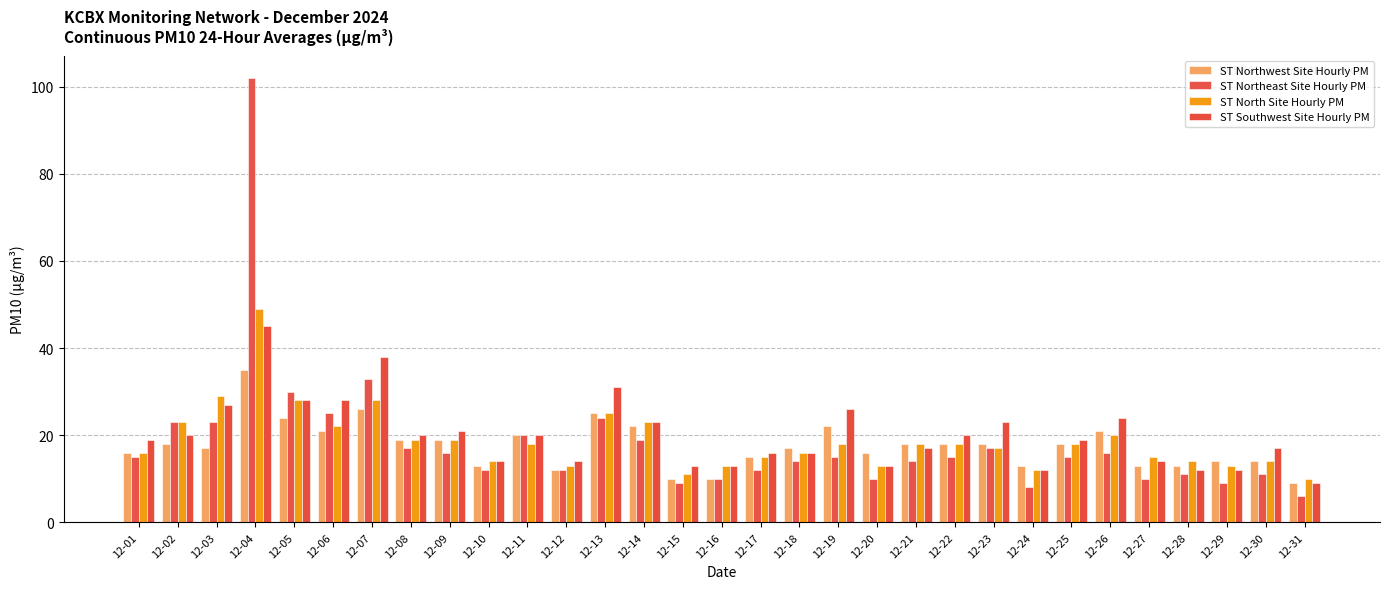

Reading left to right, what are all the values shown in this chart?

ST Northwest Site Hourly PM: 12-01=16	12-02=18	12-03=17	12-04=35	12-05=24	12-06=21	12-07=26	12-08=19	12-09=19	12-10=13	12-11=20	12-12=12	12-13=25	12-14=22	12-15=10	12-16=10	12-17=15	12-18=17	12-19=22	12-20=16	12-21=18	12-22=18	12-23=18	12-24=13	12-25=18	12-26=21	12-27=13	12-28=13	12-29=14	12-30=14	12-31=9
ST Northeast Site Hourly PM: 12-01=15	12-02=23	12-03=23	12-04=102	12-05=30	12-06=25	12-07=33	12-08=17	12-09=16	12-10=12	12-11=20	12-12=12	12-13=24	12-14=19	12-15=9	12-16=10	12-17=12	12-18=14	12-19=15	12-20=10	12-21=14	12-22=15	12-23=17	12-24=8	12-25=15	12-26=16	12-27=10	12-28=11	12-29=9	12-30=11	12-31=6
ST North Site Hourly PM: 12-01=16	12-02=23	12-03=29	12-04=49	12-05=28	12-06=22	12-07=28	12-08=19	12-09=19	12-10=14	12-11=18	12-12=13	12-13=25	12-14=23	12-15=11	12-16=13	12-17=15	12-18=16	12-19=18	12-20=13	12-21=18	12-22=18	12-23=17	12-24=12	12-25=18	12-26=20	12-27=15	12-28=14	12-29=13	12-30=14	12-31=10
ST Southwest Site Hourly PM: 12-01=19	12-02=20	12-03=27	12-04=45	12-05=28	12-06=28	12-07=38	12-08=20	12-09=21	12-10=14	12-11=20	12-12=14	12-13=31	12-14=23	12-15=13	12-16=13	12-17=16	12-18=16	12-19=26	12-20=13	12-21=17	12-22=20	12-23=23	12-24=12	12-25=19	12-26=24	12-27=14	12-28=12	12-29=12	12-30=17	12-31=9